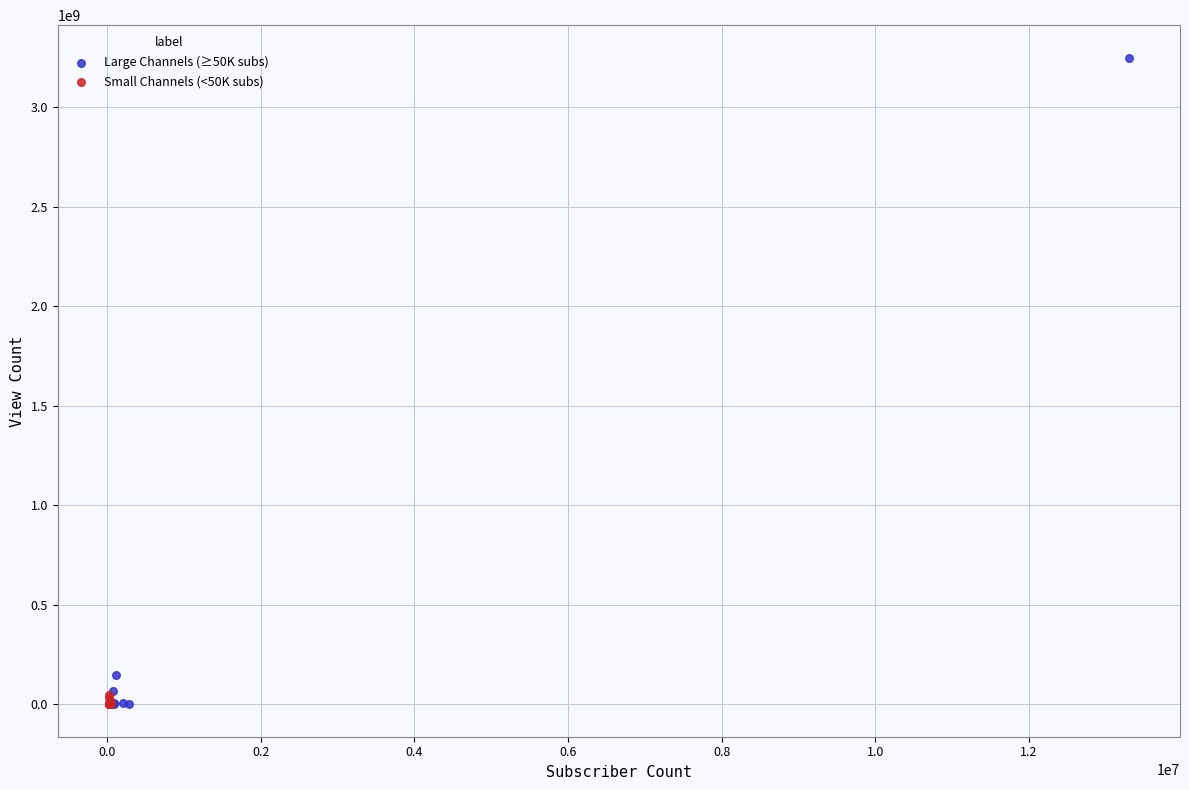

Which series reaches the maximum Y coordinate?

Large Channels (≥50K subs)